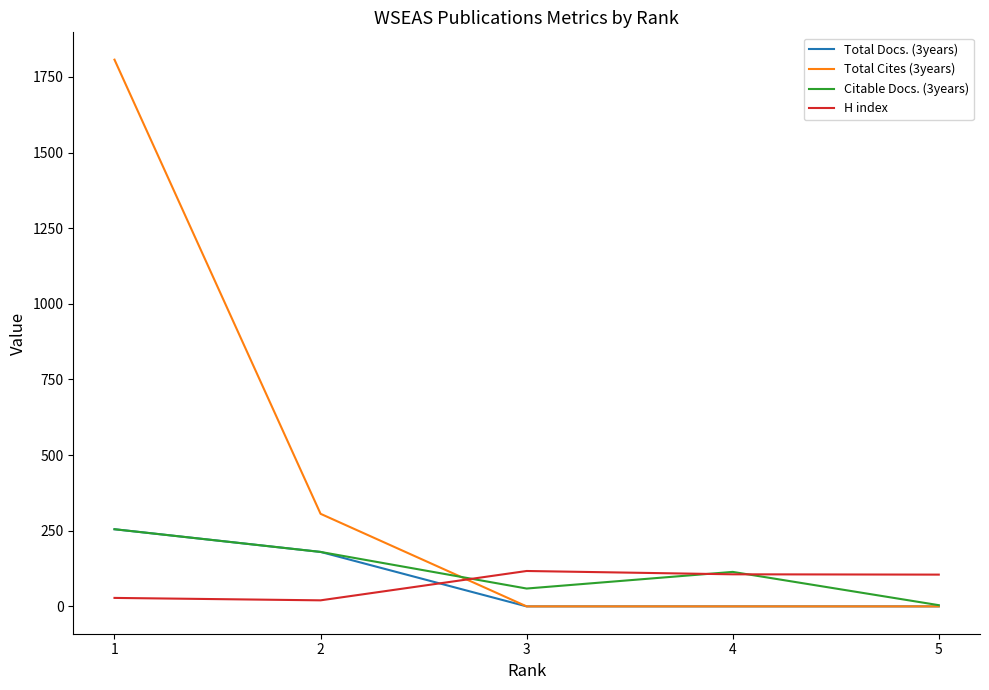

What is the difference between the maximum and minimum values in the H index series?

97